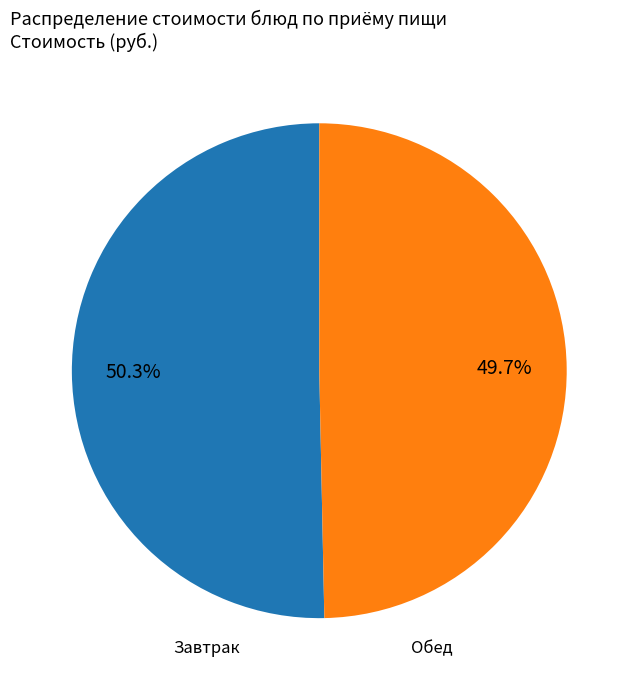

Is there any slice that represents more than half of the pie?

Yes